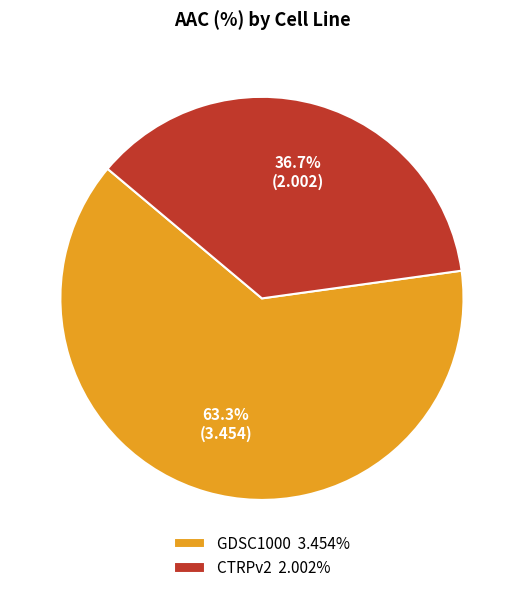

Which slice is the smallest?

CTRPv2